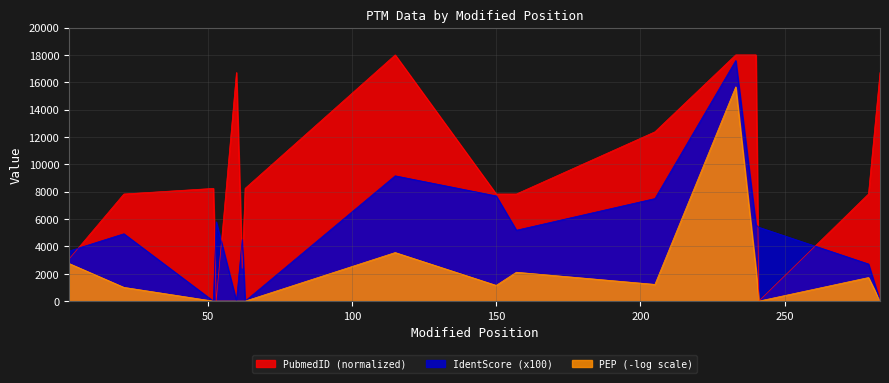

What is the difference between the highest and lowest values at 240?

12425.6